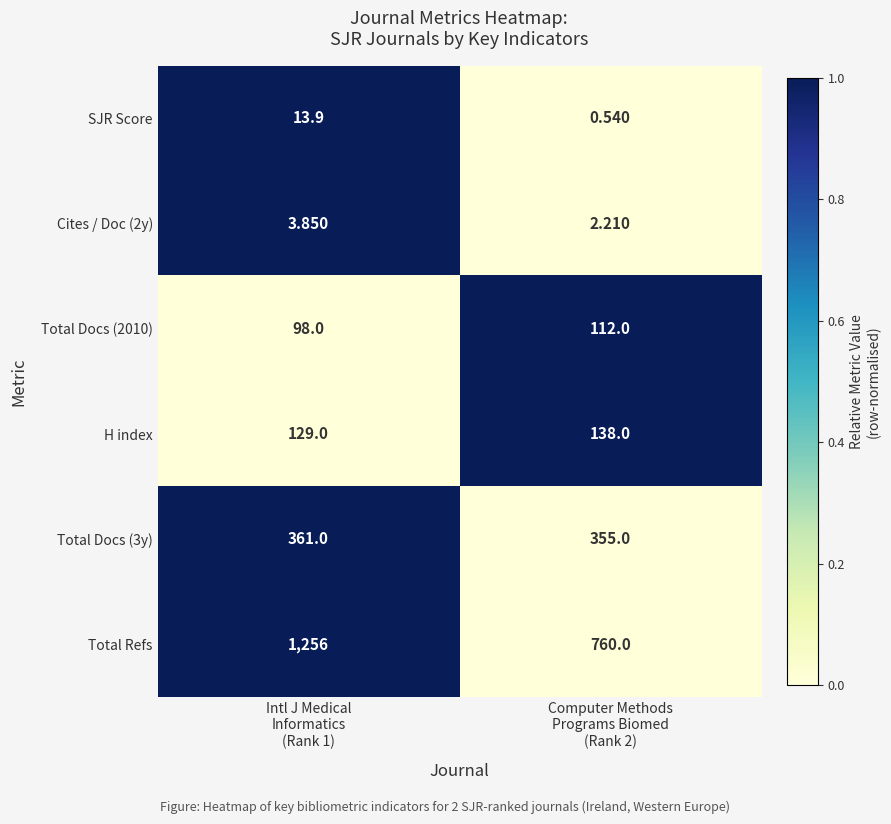

Which series has the largest range (max minus min)?

Total Refs